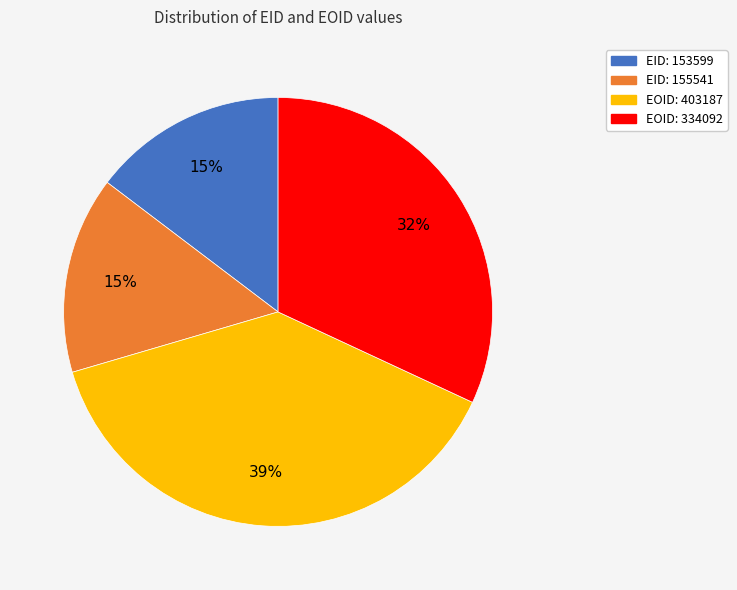

What percentage is the EID: 155541 slice, to the nearest percent?

15%